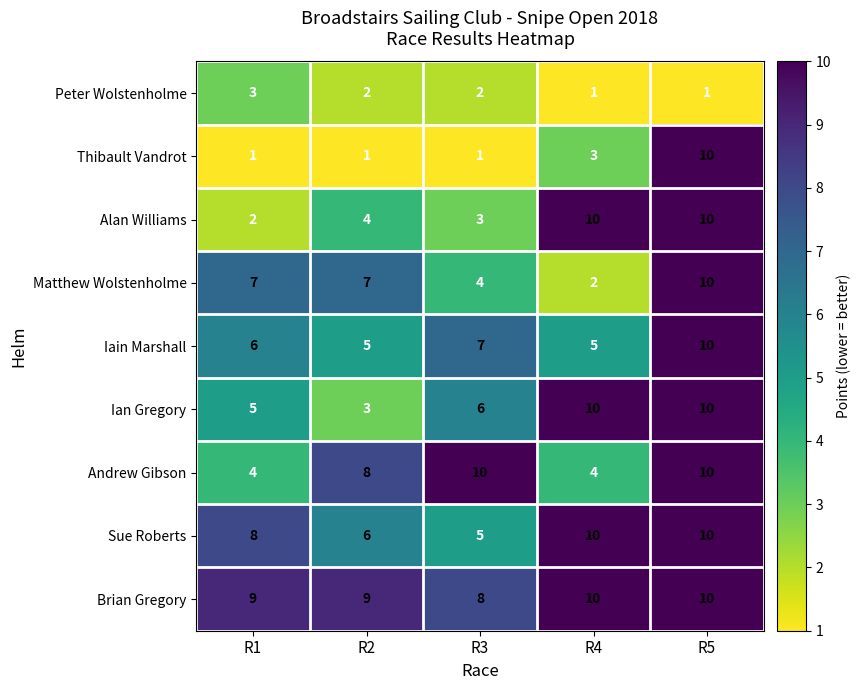

What is the sum of all Iain Marshall values?

33